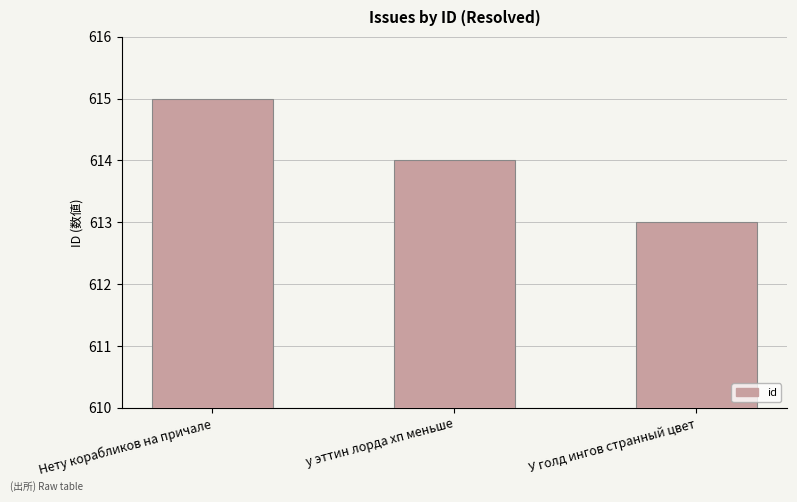

Between У голд ингов странный цвет and у эттин лорда хп меньше, which is larger?

у эттин лорда хп меньше